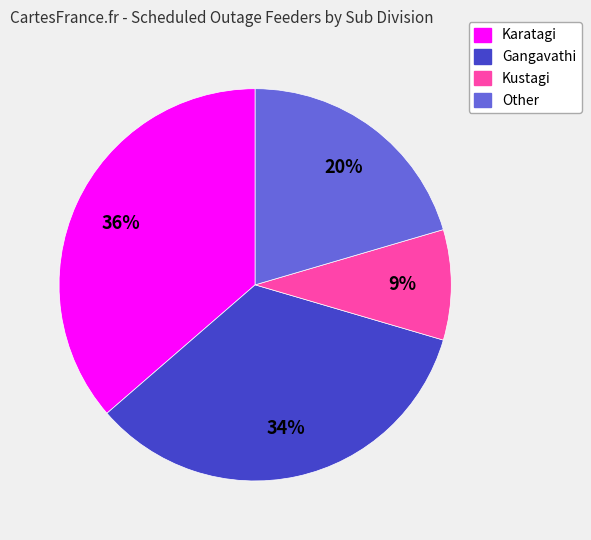

True or false: Kustagi accounts for 9% of the total.

True